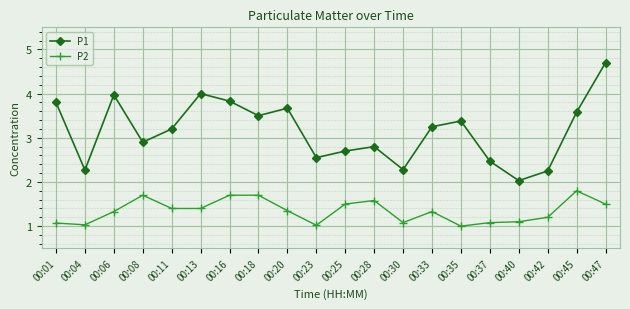

Which series has the largest total across all categories?

P1